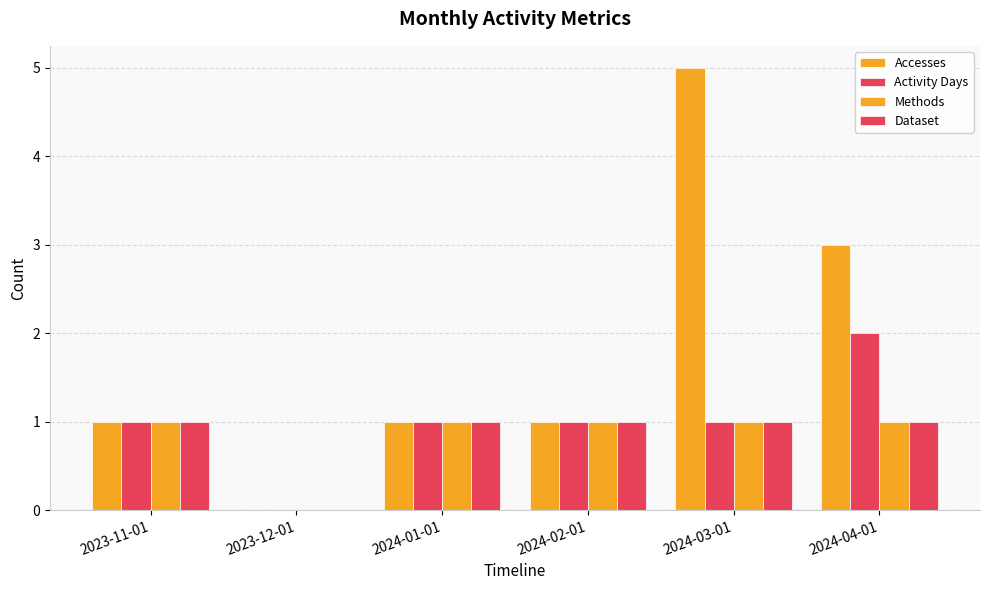

Read the Methods value at 2024-01-01.

1